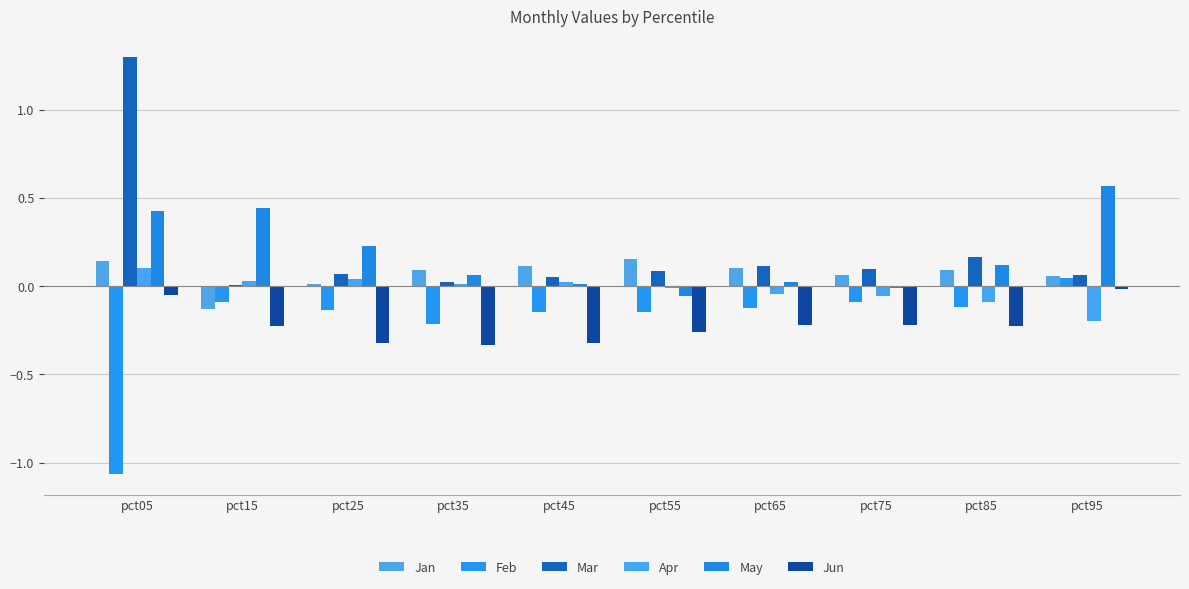

What is the difference between the maximum and minimum values in the Feb series?

1.1